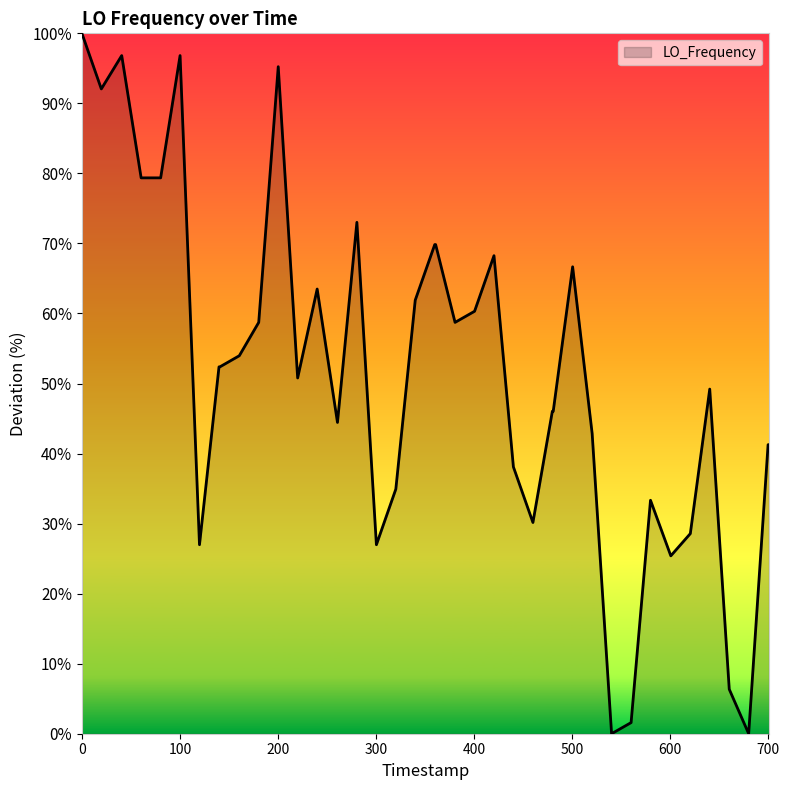

What is the greatest value displayed?

100.0